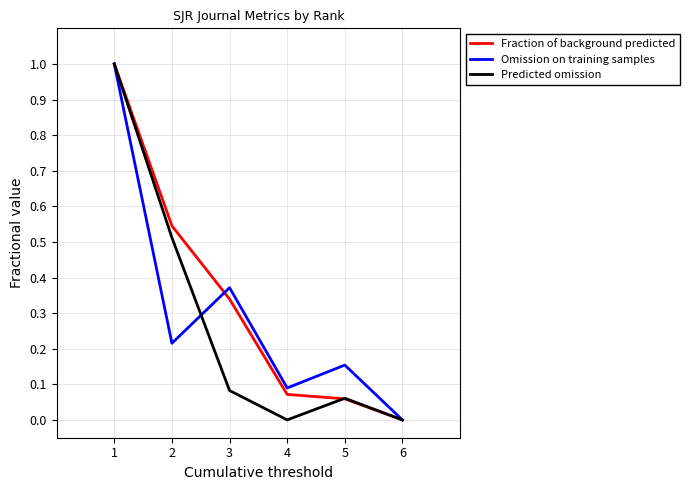

Count the number of categories in the chart.

6